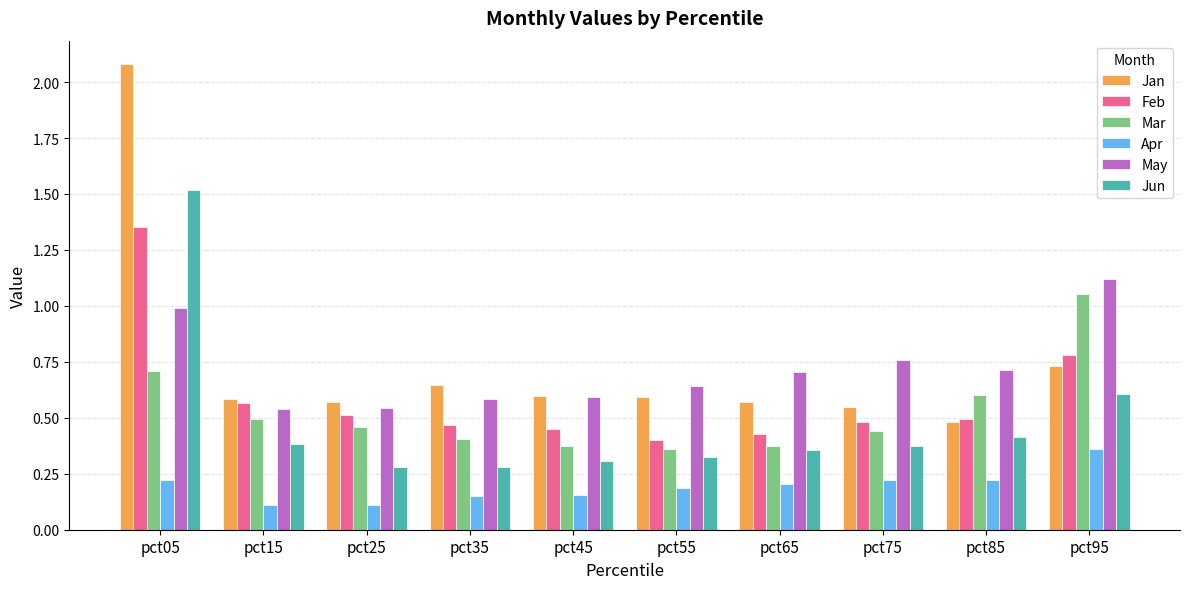

Count the Feb values in the range 0 to 1.

9